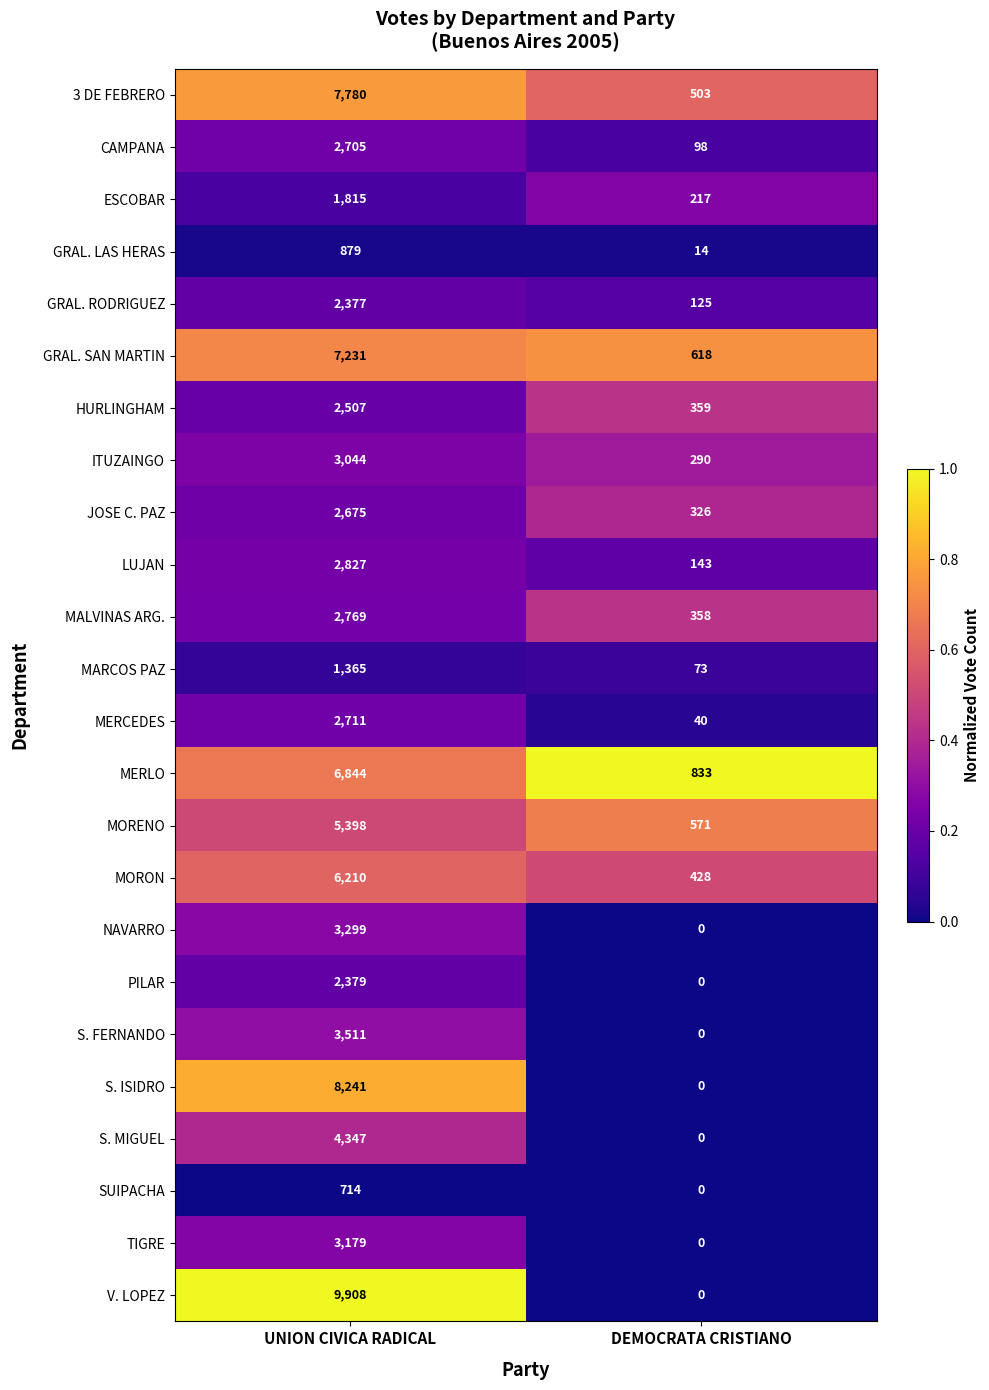

Is it true that MALVINAS ARG. equals 358 at DEMOCRATA CRISTIANO?

True